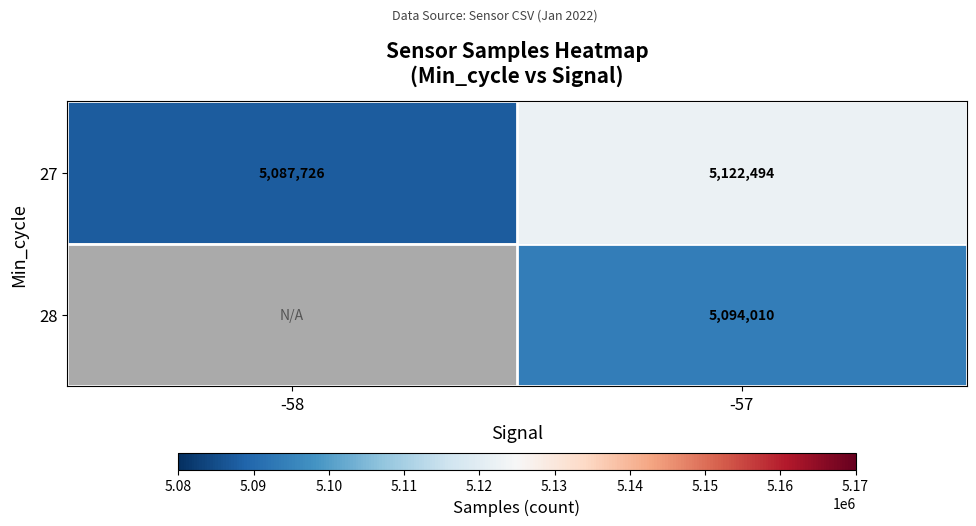

At which label is 27 closest to 5105110?

-58